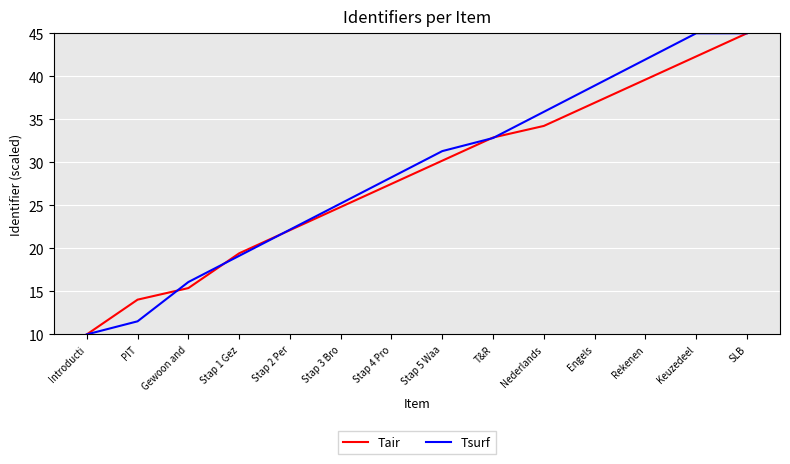

Which category has the lowest value across all series?

Introducti